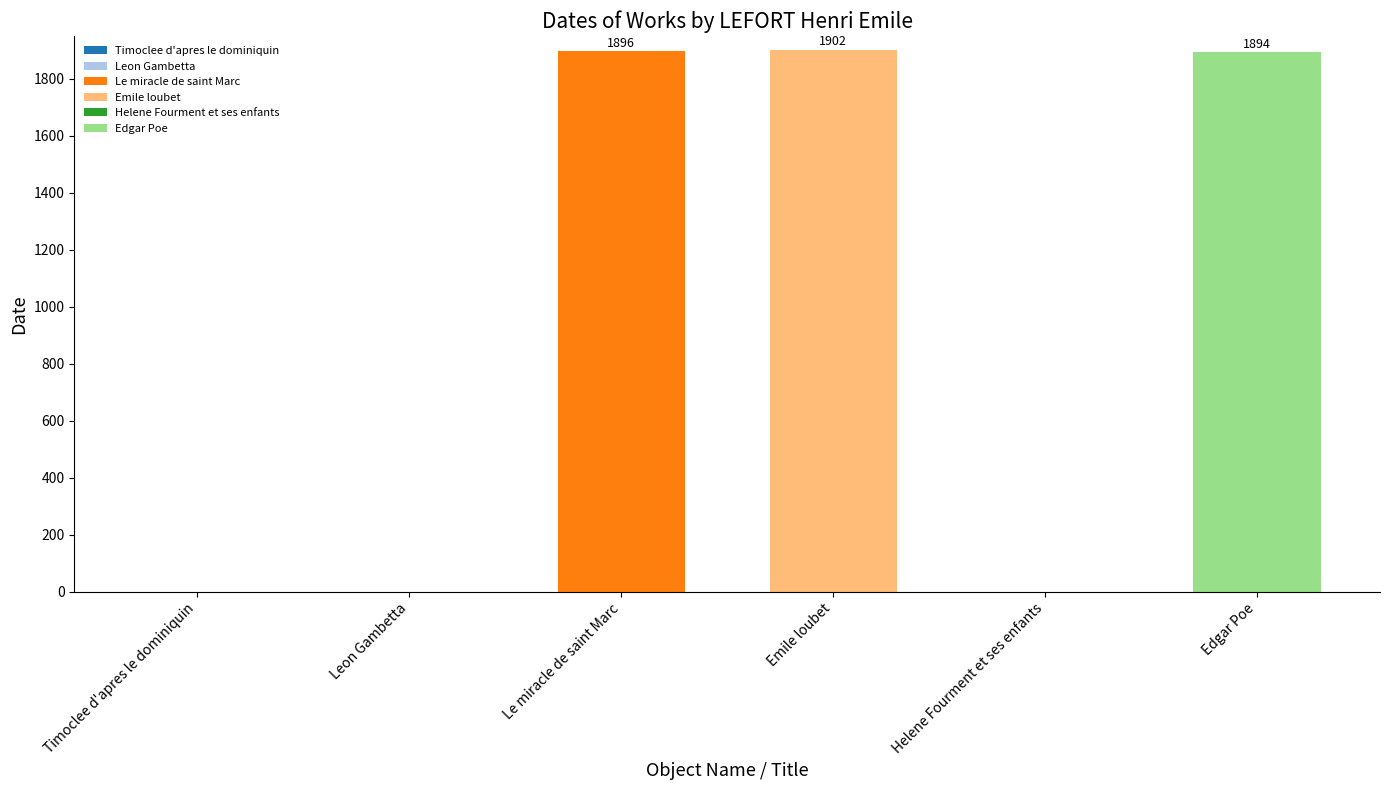

Does the chart contain stacked bars?

No